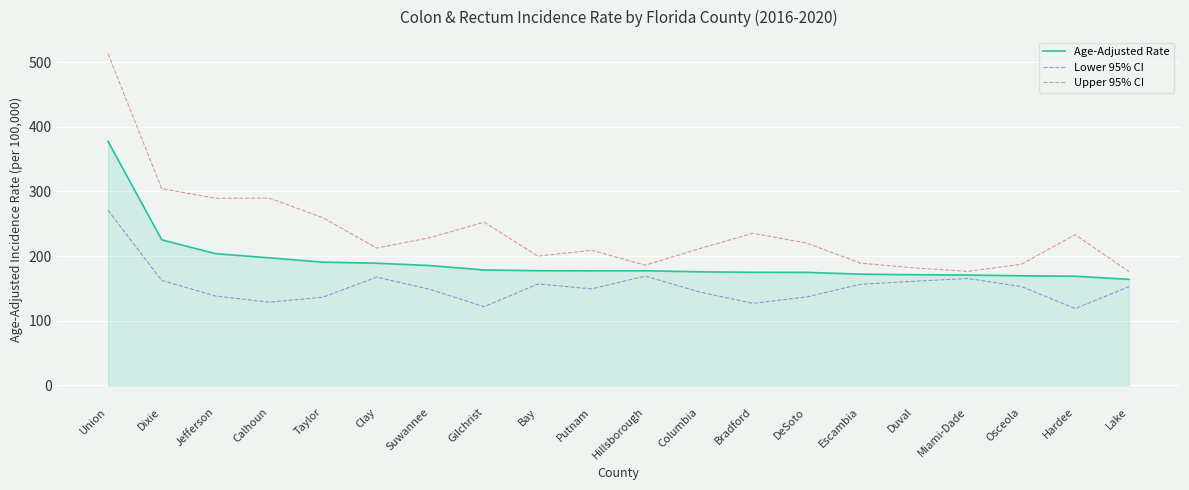

List the series in order of their peak value, highest first.

Upper 95% CI, Age-Adjusted Rate, Lower 95% CI